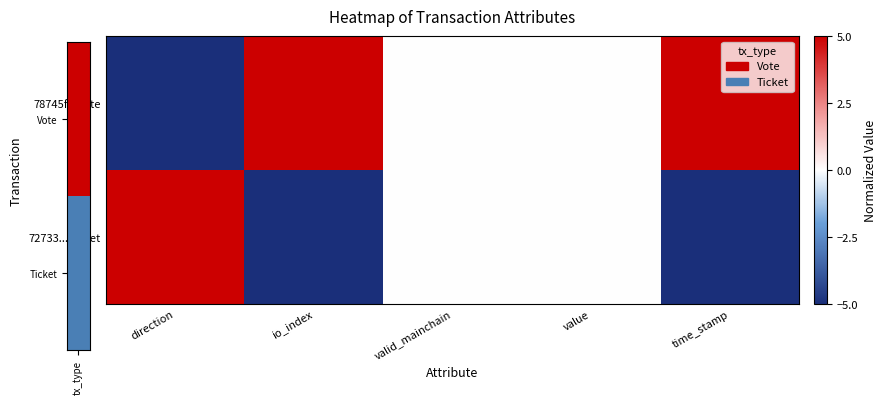

What is the spread (max minus min) of values at direction?

10